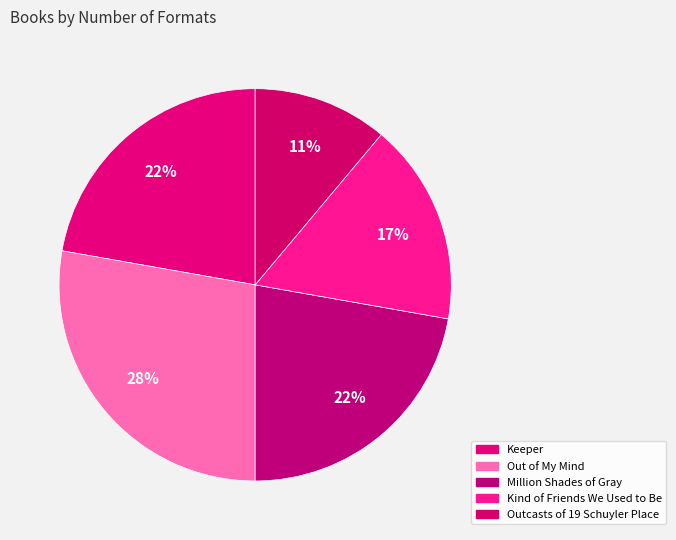

What is the change in value from Kind of Friends We Used to Be to Outcasts of 19 Schuyler Place?

-1